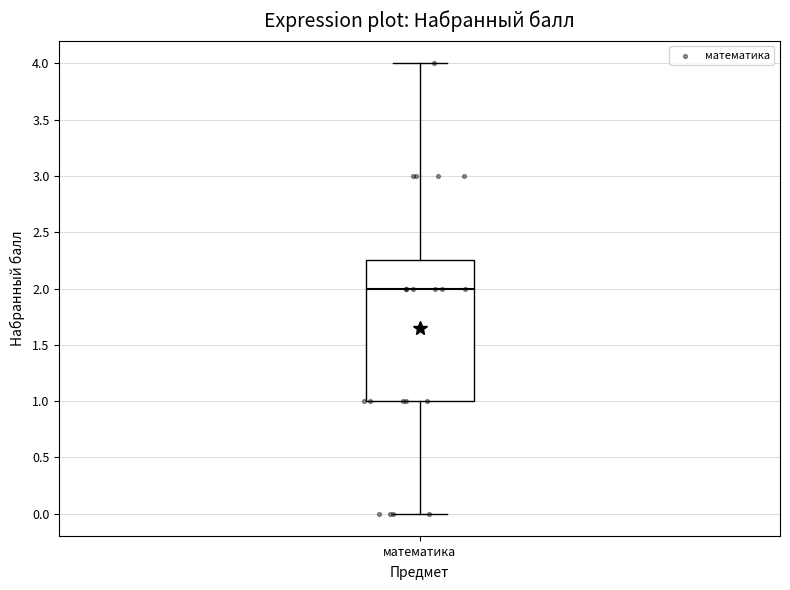

Transcribe this box plot: give where the median line is, the range the box spans, and where the two whiskers end, as read against the y-axis. The values are not printed on the chart, so give them approximately, as read against the axis.

median 2.00, box 1.00 to 2.25, whiskers 0.00 to 4.00